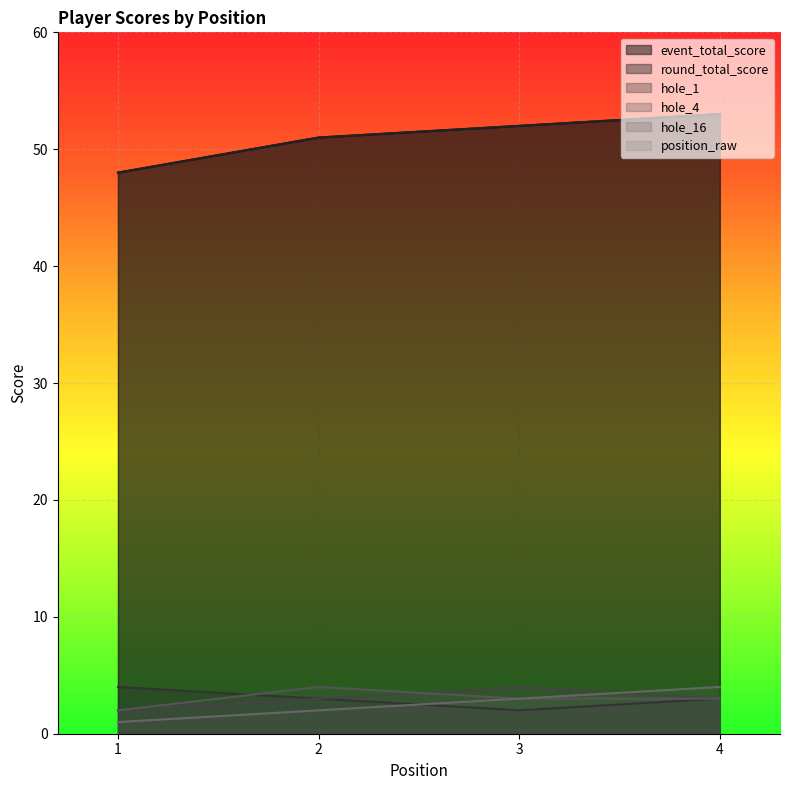

What is the smallest value displayed?

1